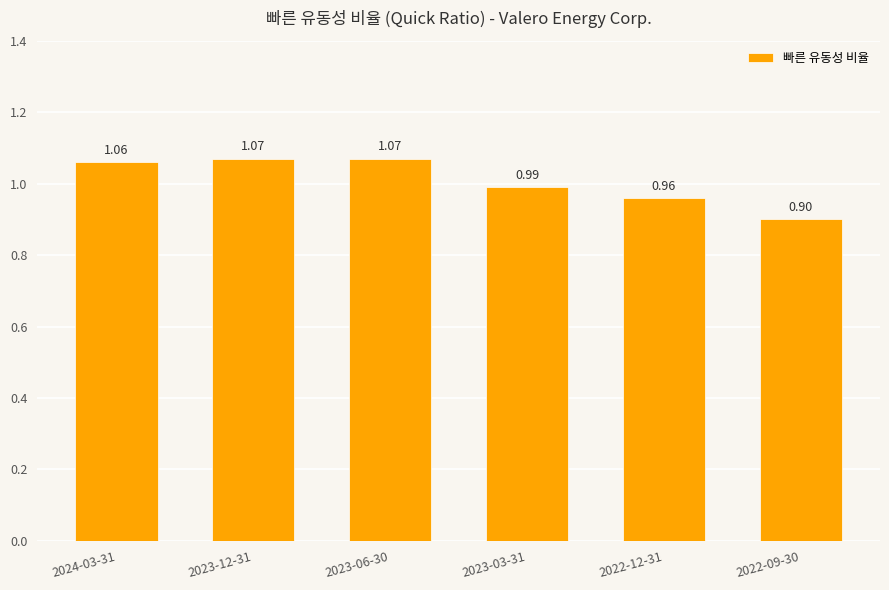

Between 2024-03-31 and 2022-12-31, which is larger?

2024-03-31